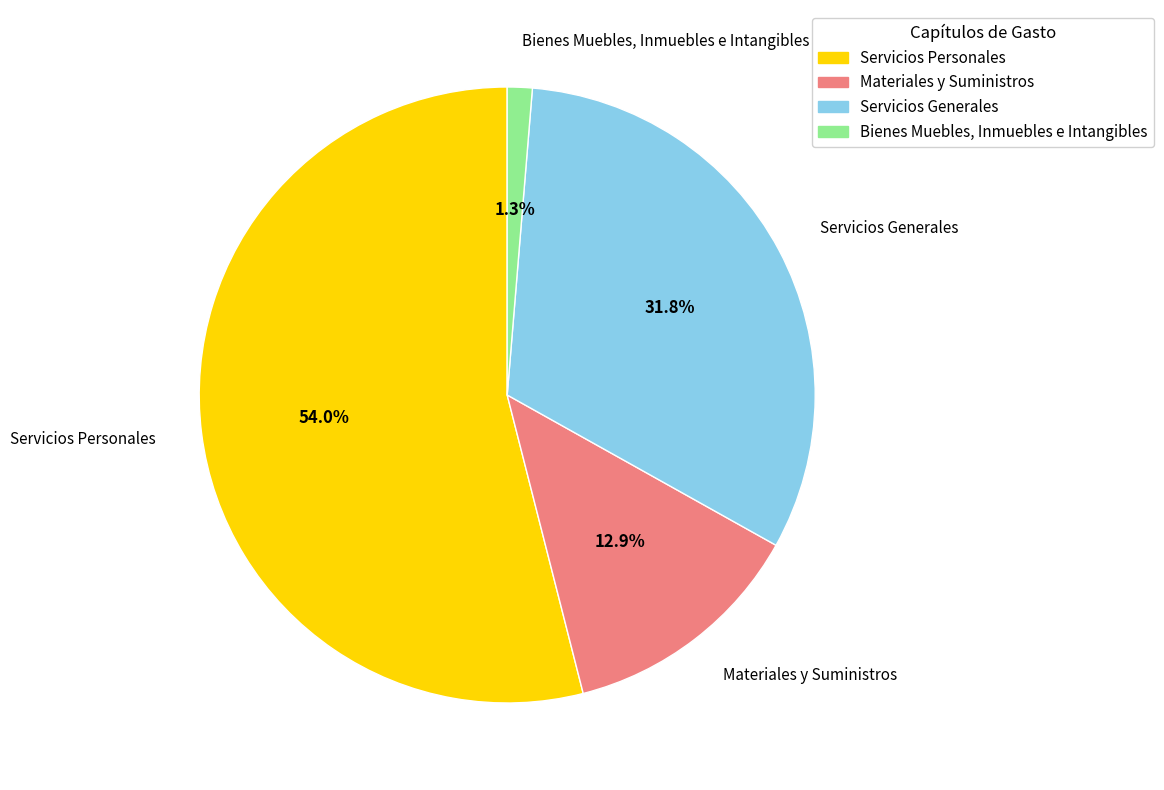

To the nearest percent, what is the average slice percentage?

25%